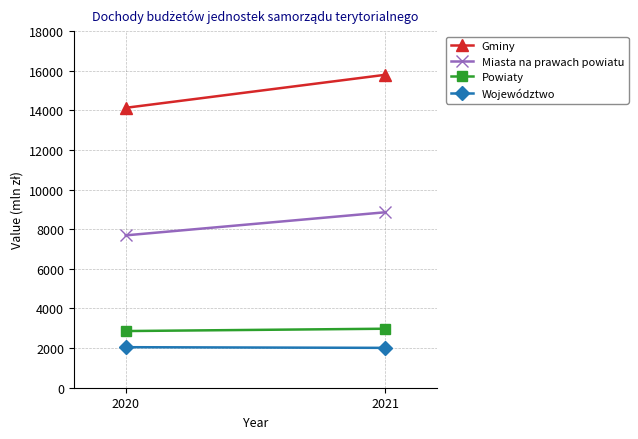

The Powiaty series shows 2978 at 2021. True or false?

True